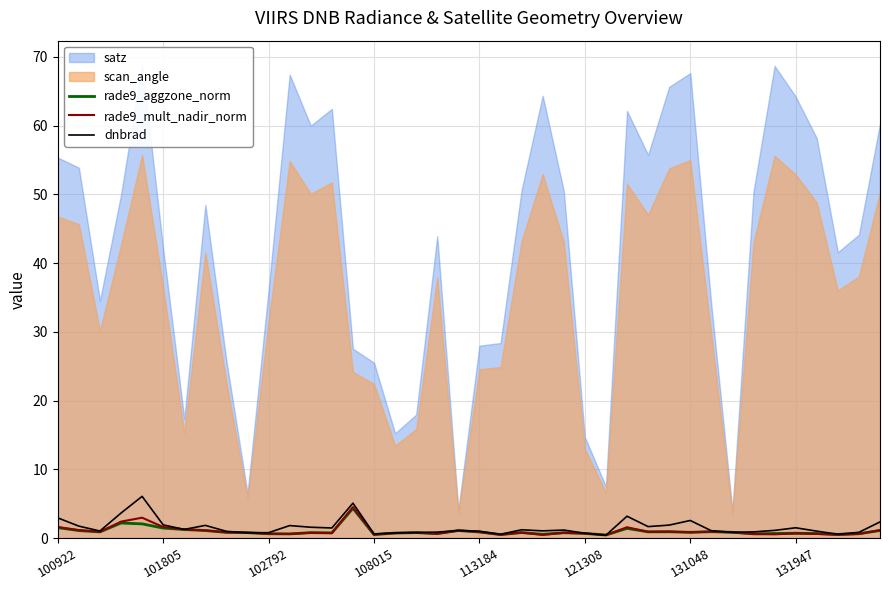

True or false: rade9_mult_nadir_norm has a value of 0.5 at 8.

False